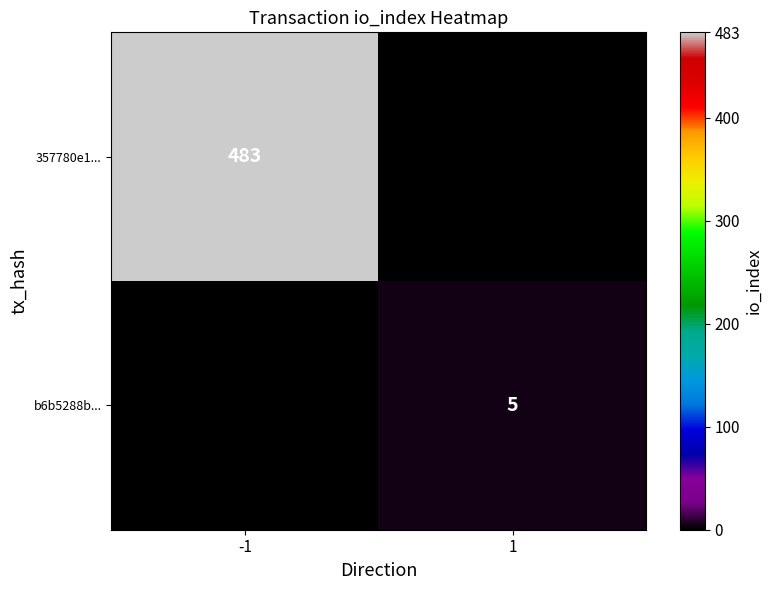

Is it true that 357780e1... equals 668 at -1?

False